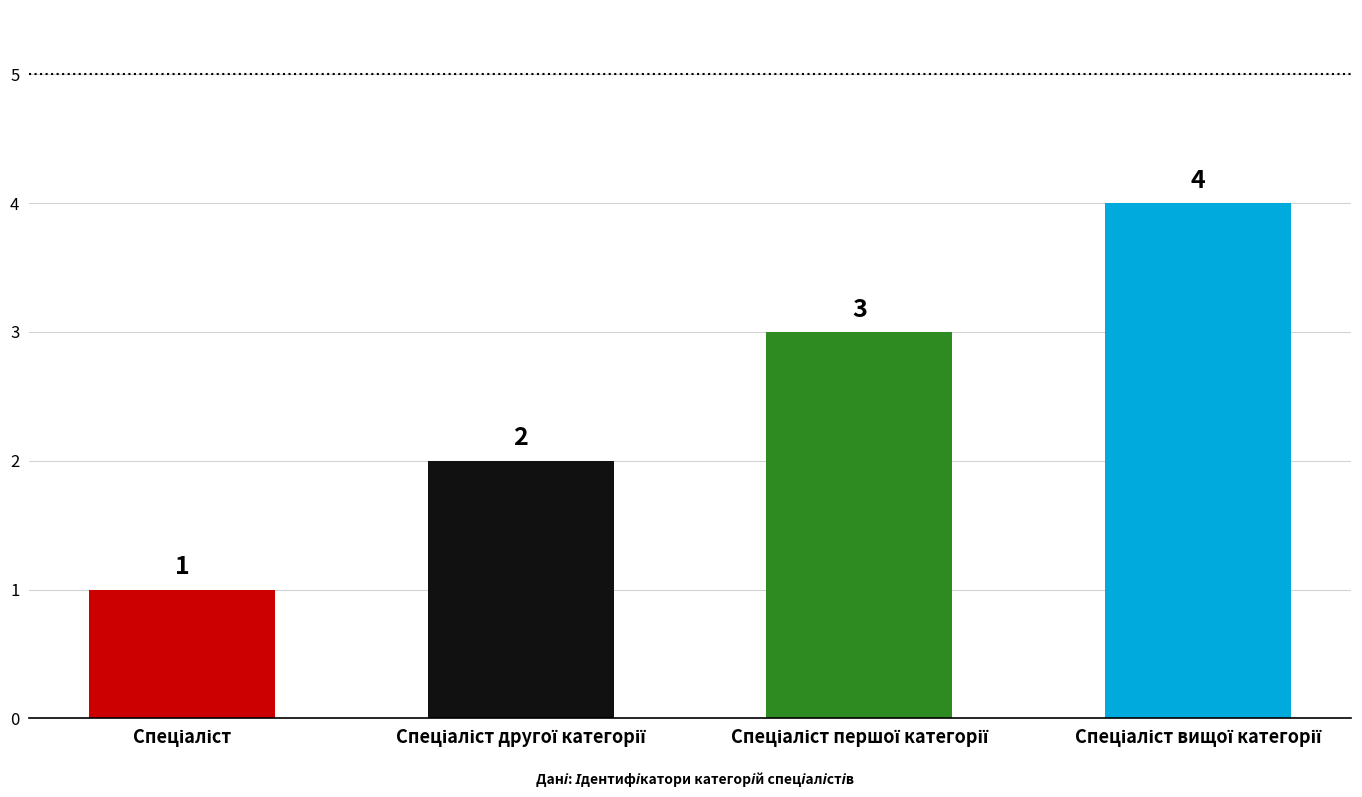

Count the values in the range 2 to 4.

3